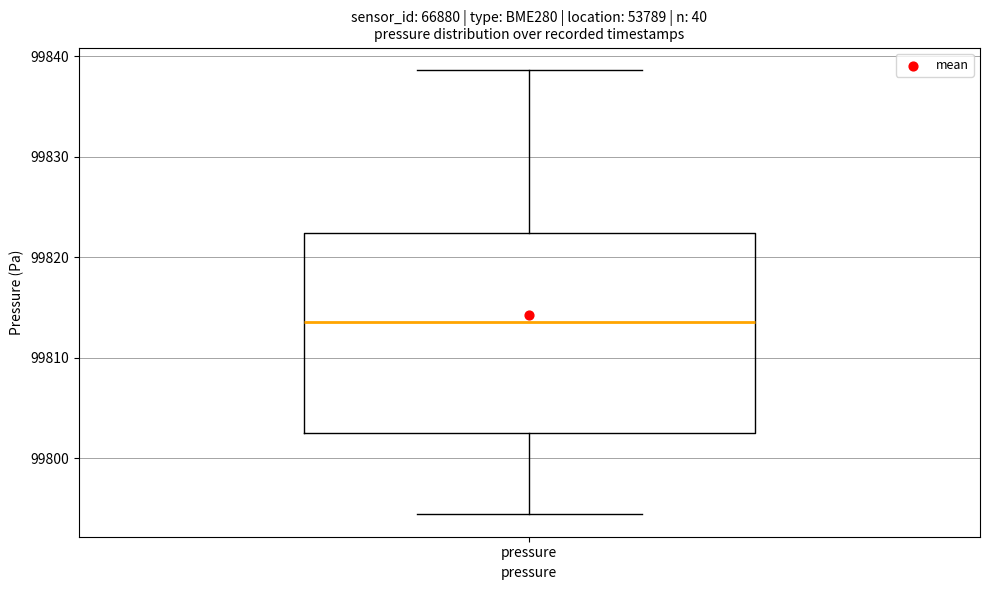

Transcribe this box plot: give where the median line is, the range the box spans, and where the two whiskers end, as read against the y-axis. The values are not printed on the chart, so give them approximately, as read against the axis.

median 99814, box 99803 to 99822, whiskers 99794 to 99839